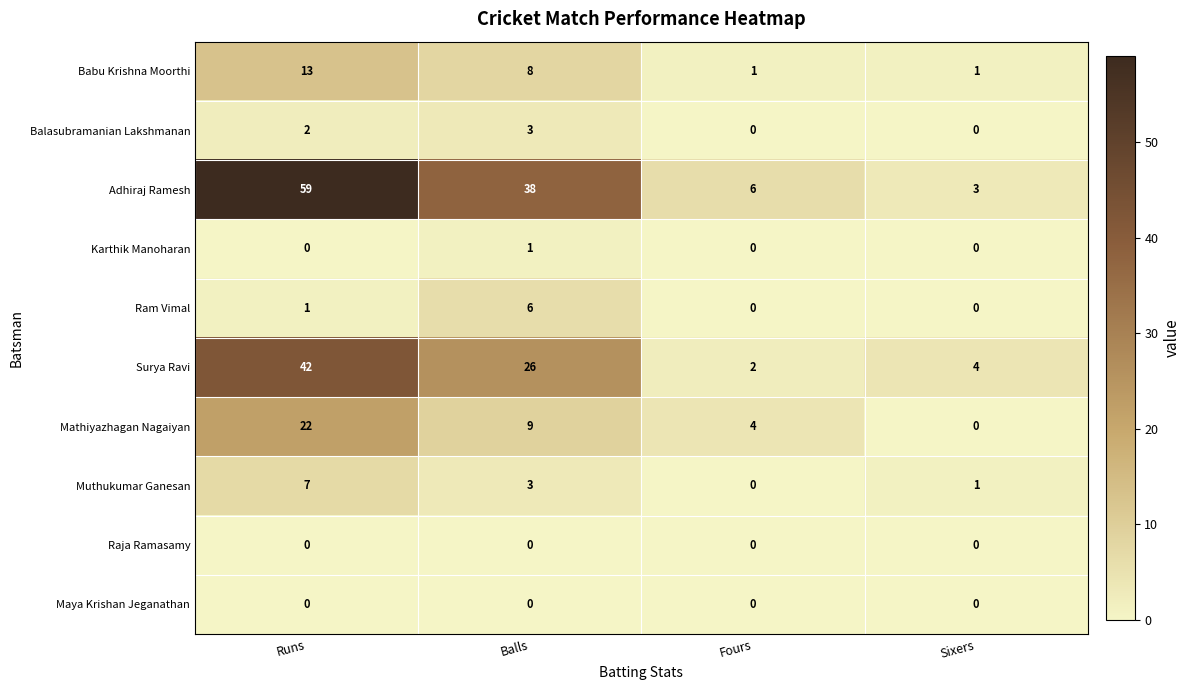

How many series are shown in this chart?

10